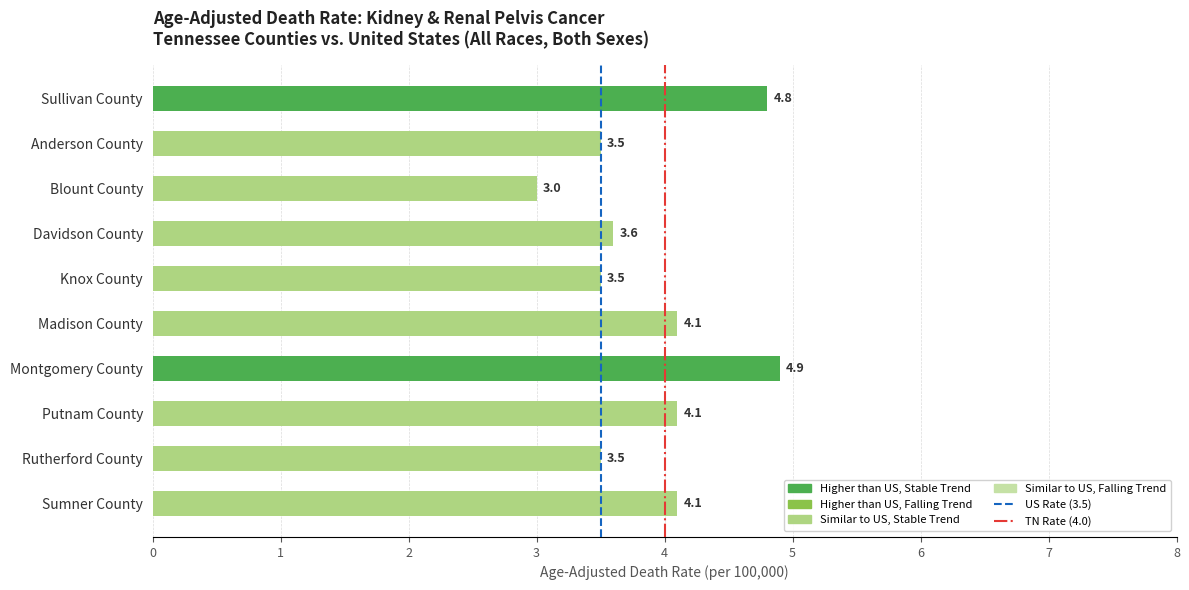

Reading top to bottom, list all the values displayed in this chart.

Sullivan County=4.8	Anderson County=3.5	Blount County=3.0	Davidson County=3.6	Knox County=3.5	Madison County=4.1	Montgomery County=4.9	Putnam County=4.1	Rutherford County=3.5	Sumner County=4.1